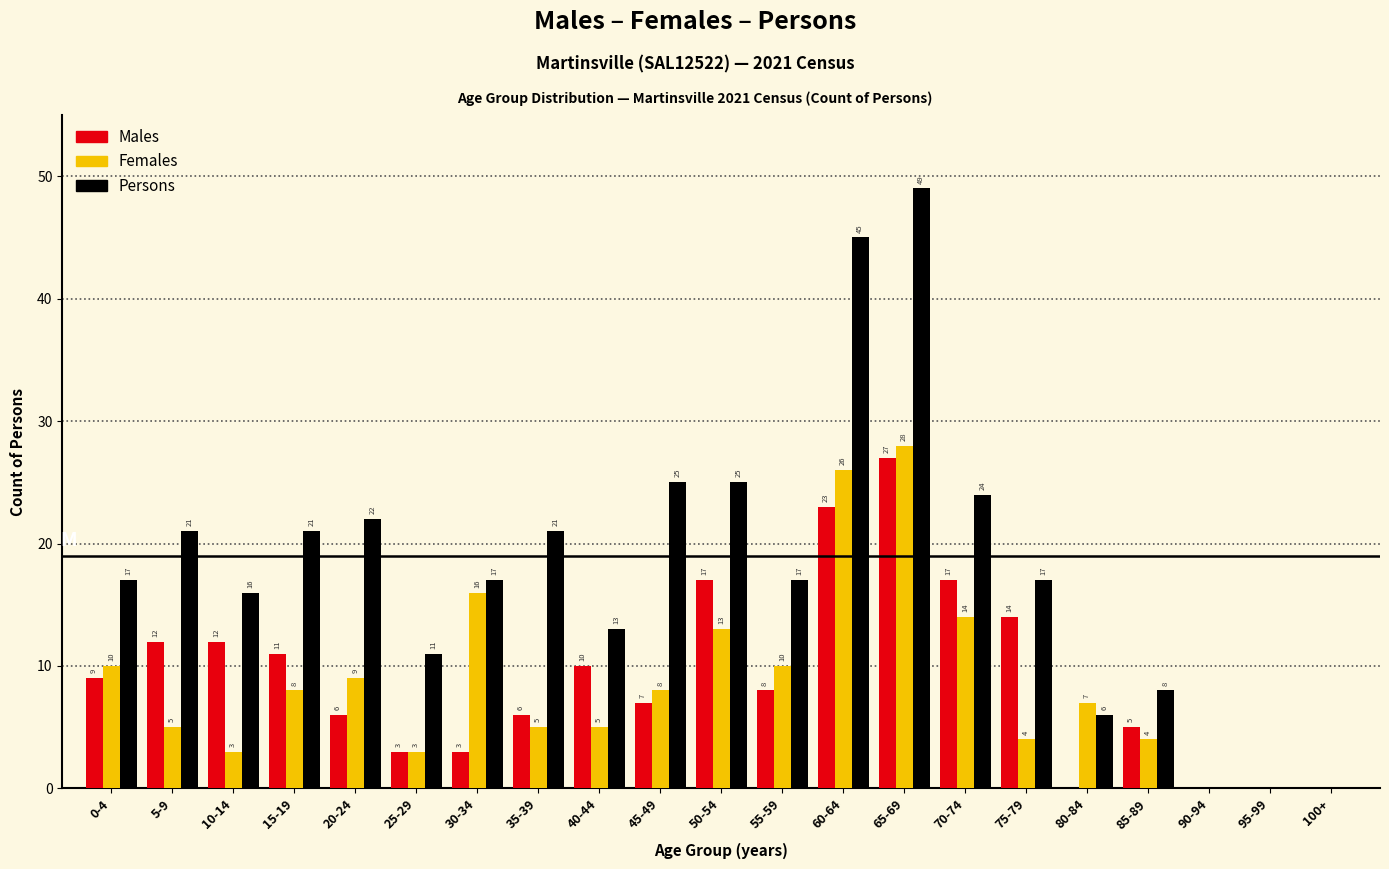

Reading left to right, list all the values displayed in this chart.

Males: 0-4=9	5-9=12	10-14=12	15-19=11	20-24=6	25-29=3	30-34=3	35-39=6	40-44=10	45-49=7	50-54=17	55-59=8	60-64=23	65-69=27	70-74=17	75-79=14	80-84=0	85-89=5	90-94=0	95-99=0	100+=0
Females: 0-4=10	5-9=5	10-14=3	15-19=8	20-24=9	25-29=3	30-34=16	35-39=5	40-44=5	45-49=8	50-54=13	55-59=10	60-64=26	65-69=28	70-74=14	75-79=4	80-84=7	85-89=4	90-94=0	95-99=0	100+=0
Persons: 0-4=17	5-9=21	10-14=16	15-19=21	20-24=22	25-29=11	30-34=17	35-39=21	40-44=13	45-49=25	50-54=25	55-59=17	60-64=45	65-69=49	70-74=24	75-79=17	80-84=6	85-89=8	90-94=0	95-99=0	100+=0